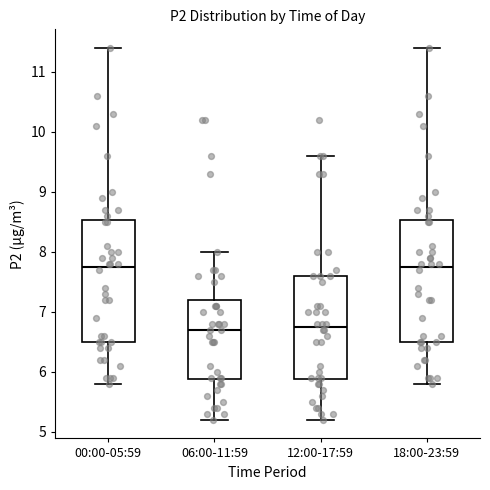

Reading left to right, transcribe this box plot: for each box, give where its median line is, the range the box spans, and where its two whiskers end, as read against the y-axis. The values are not printed on the chart, so give them approximately, as read against the axis.

00:00-05:59: median 7.8, box 6.5 to 8.5, whiskers 5.8 to 11.4
06:00-11:59: median 6.7, box 5.9 to 7.2, whiskers 5.2 to 8.0
12:00-17:59: median 6.8, box 5.9 to 7.6, whiskers 5.2 to 9.6
18:00-23:59: median 7.8, box 6.5 to 8.5, whiskers 5.8 to 11.4